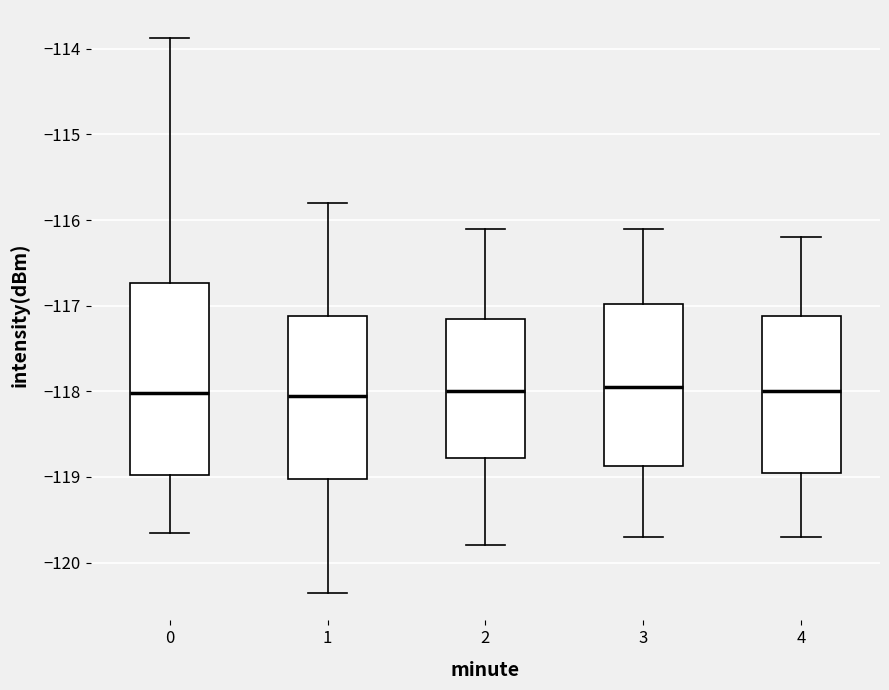

Comparing the boxes themselves (not the whiskers), which one is the tallest?

0